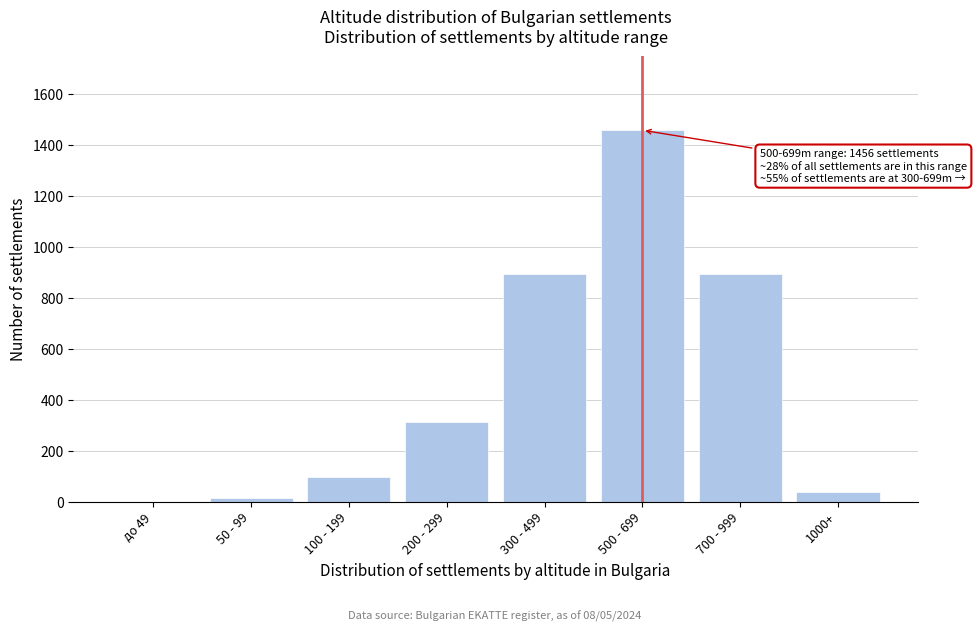

Where is the data nearest to the value 728?

300 - 499